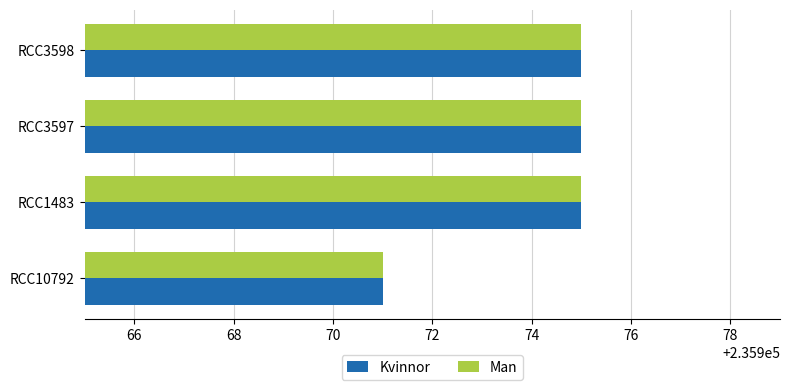

The Man series shows 235971 at RCC10792. True or false?

True